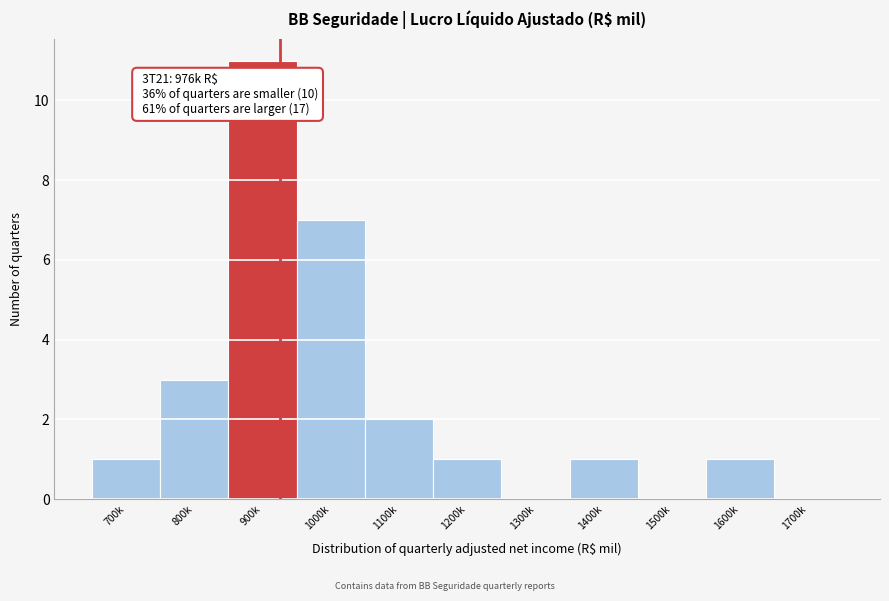

Reading left to right, list all the values displayed in this chart.

700k=1	800k=3	900k=11	1000k=7	1100k=2	1200k=1	1300k=0	1400k=1	1500k=0	1600k=1	1700k=0